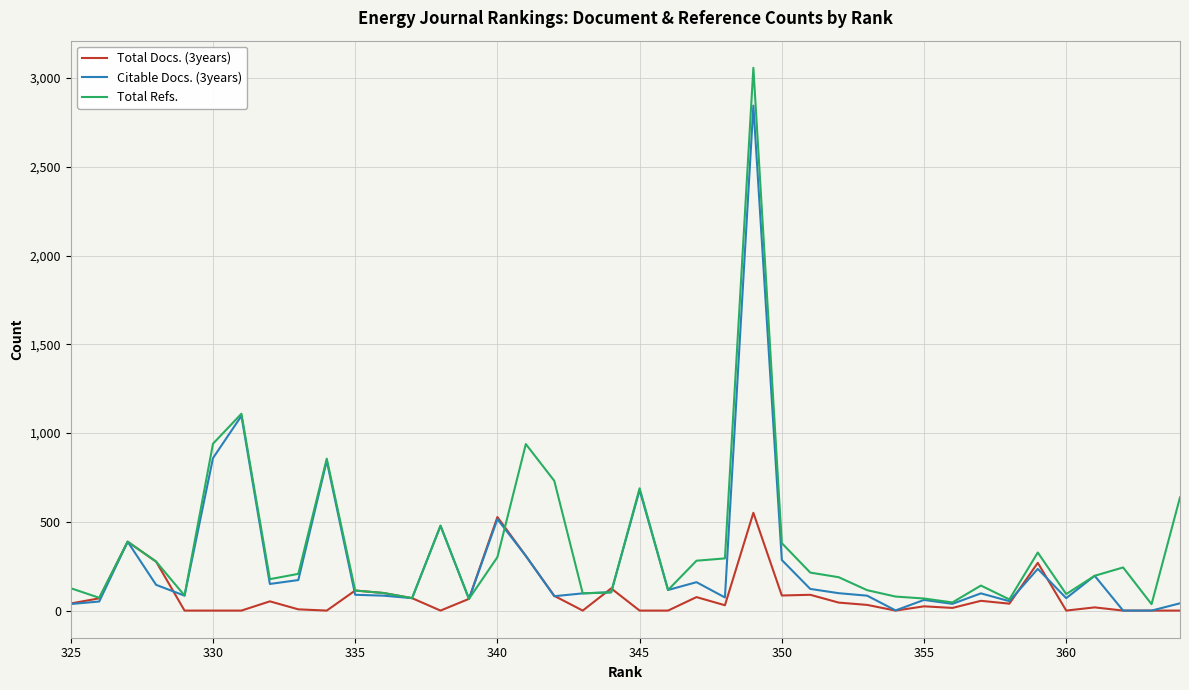

How many values in Total Docs. (3years) are above zero?

27